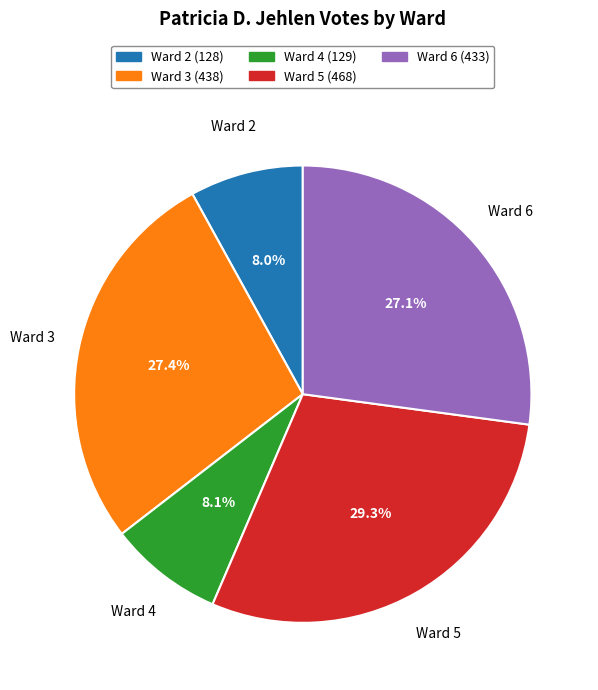

How much of the chart is everything except Ward 2?

92.0%